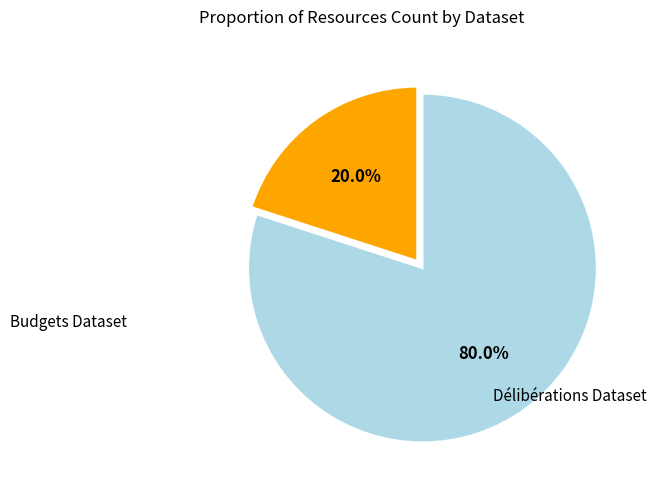

Do Délibérations Dataset and Budgets Dataset together represent more than half of the pie?

Yes